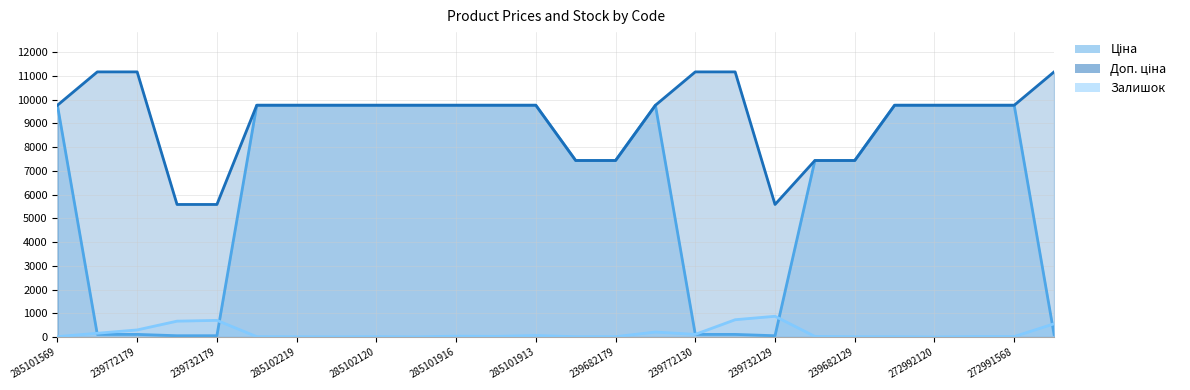

Between 20 and 21, which series saw the biggest shift?

Ціна (line)